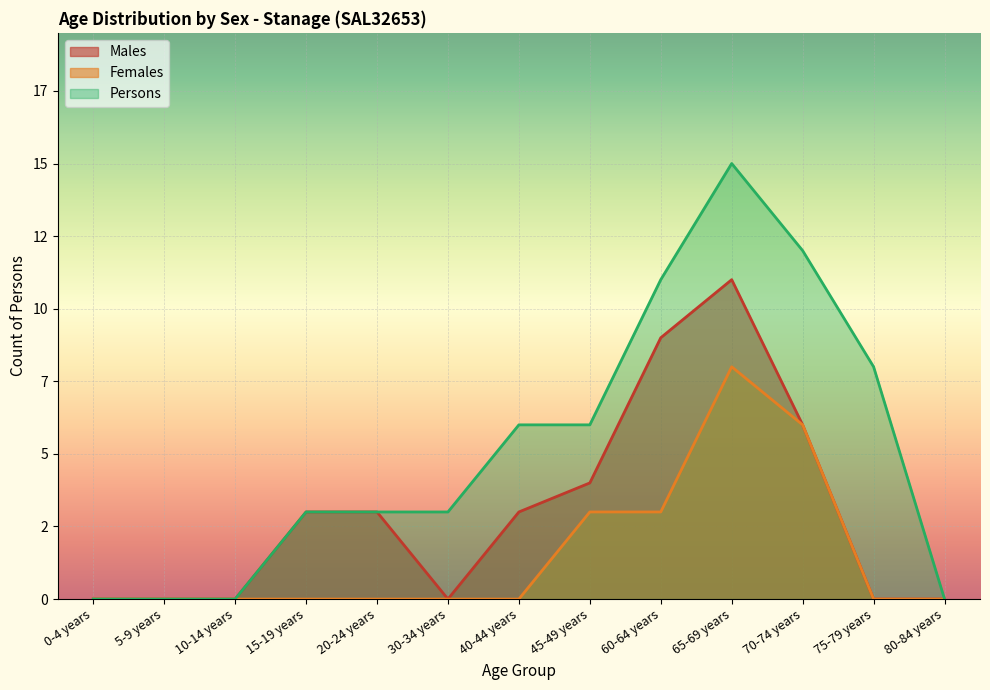

Which category has the highest value in the Females series?

65-69 years